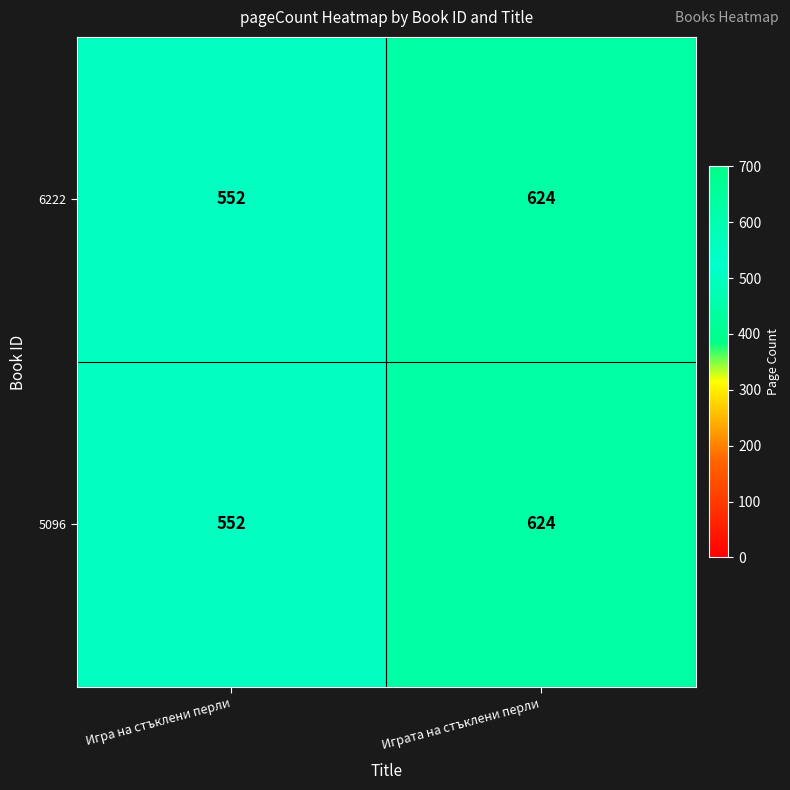

Reading left to right, list all the values displayed in this chart.

6222: 552	624
5096: 552	624